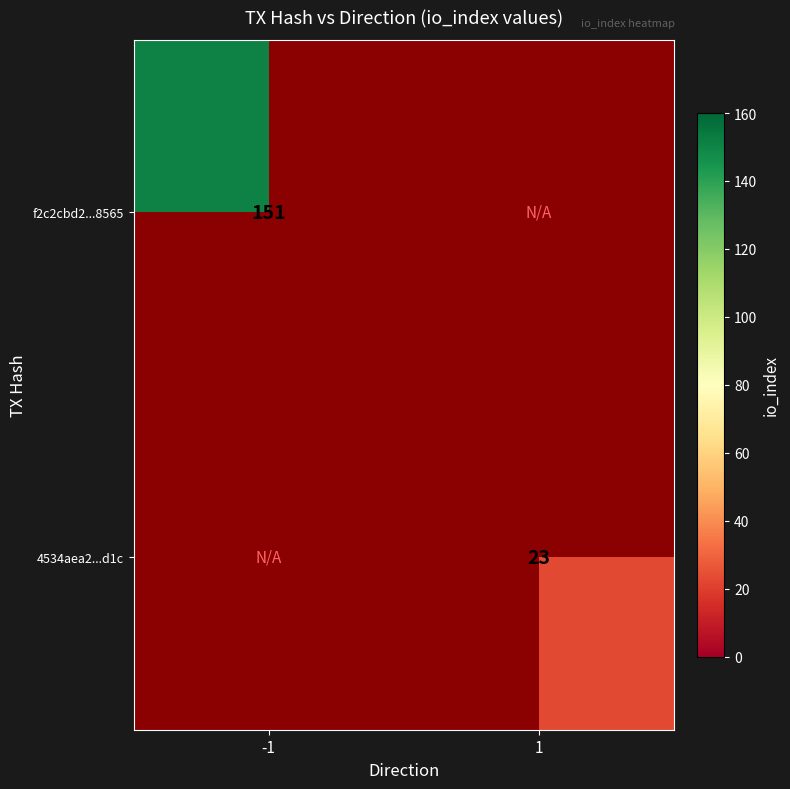

The value of f2c2cbd2...8565 at -1 is 151. True or false?

True